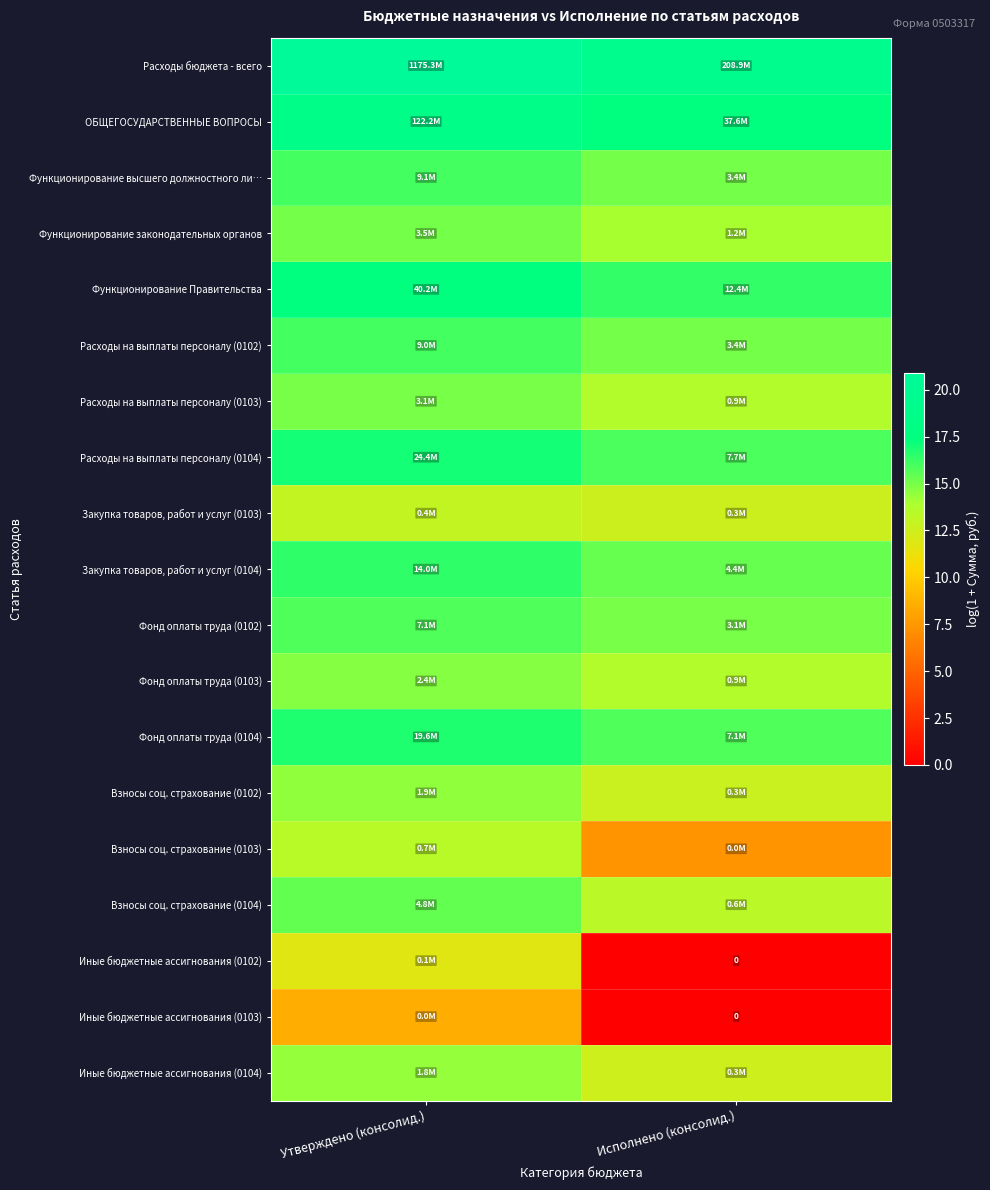

What is the maximum value shown in the chart?

20.9